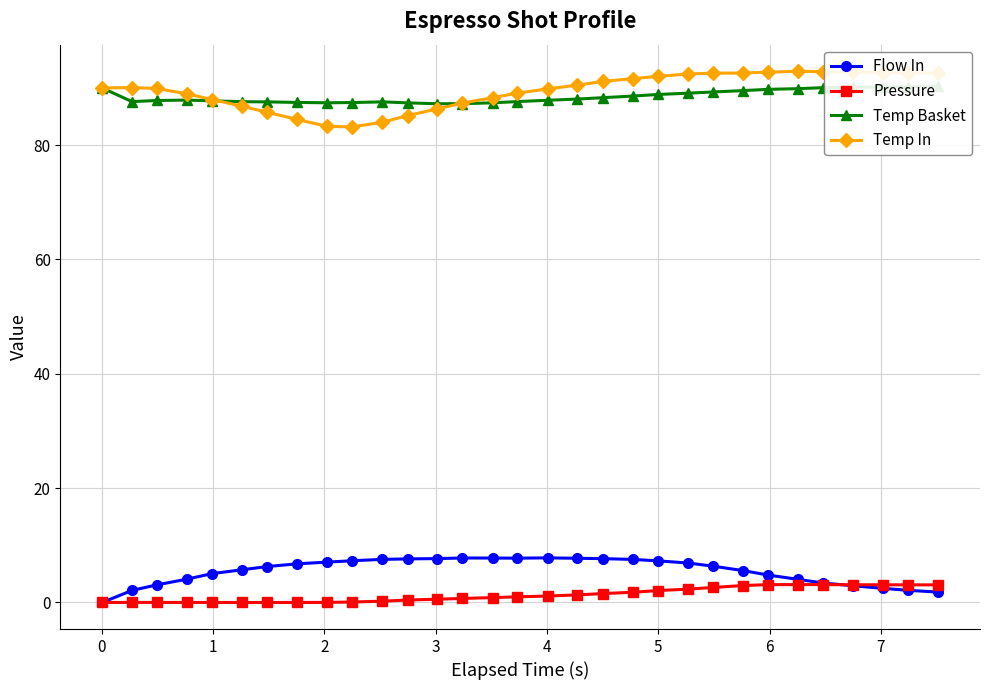

Reading left to right, what are all the values shown in this chart?

Flow In: 0.0	2.1	3.1	4.1	5.0	5.7	6.3	6.8	7.1	7.3	7.5	7.6	7.7	7.8	7.8	7.8	7.8	7.7	7.7	7.5	7.3	6.9	6.4	5.6	4.8	4.0	3.4	2.9	2.5	2.1	1.8
Pressure: 0.0	0.0	0.0	0.0	0.0	0.0	0.0	0.0	0.0	0.1	0.2	0.4	0.6	0.7	0.8	1.0	1.1	1.3	1.6	1.8	2.1	2.3	2.6	3.0	3.1	3.1	3.1	3.1	3.1	3.1	3.1
Temp Basket: 90.0	87.6	87.8	87.9	87.8	87.6	87.6	87.5	87.4	87.5	87.6	87.4	87.2	87.2	87.4	87.6	87.8	88.1	88.3	88.6	88.9	89.1	89.3	89.5	89.8	89.9	90.1	90.2	90.2	90.2	90.3
Temp In: 90.0	90.1	89.9	89.0	88.0	86.8	85.8	84.5	83.3	83.2	84.0	85.2	86.3	87.4	88.3	89.1	89.8	90.5	91.1	91.6	92.0	92.5	92.6	92.6	92.8	92.9	92.8	92.8	92.7	92.6	92.6